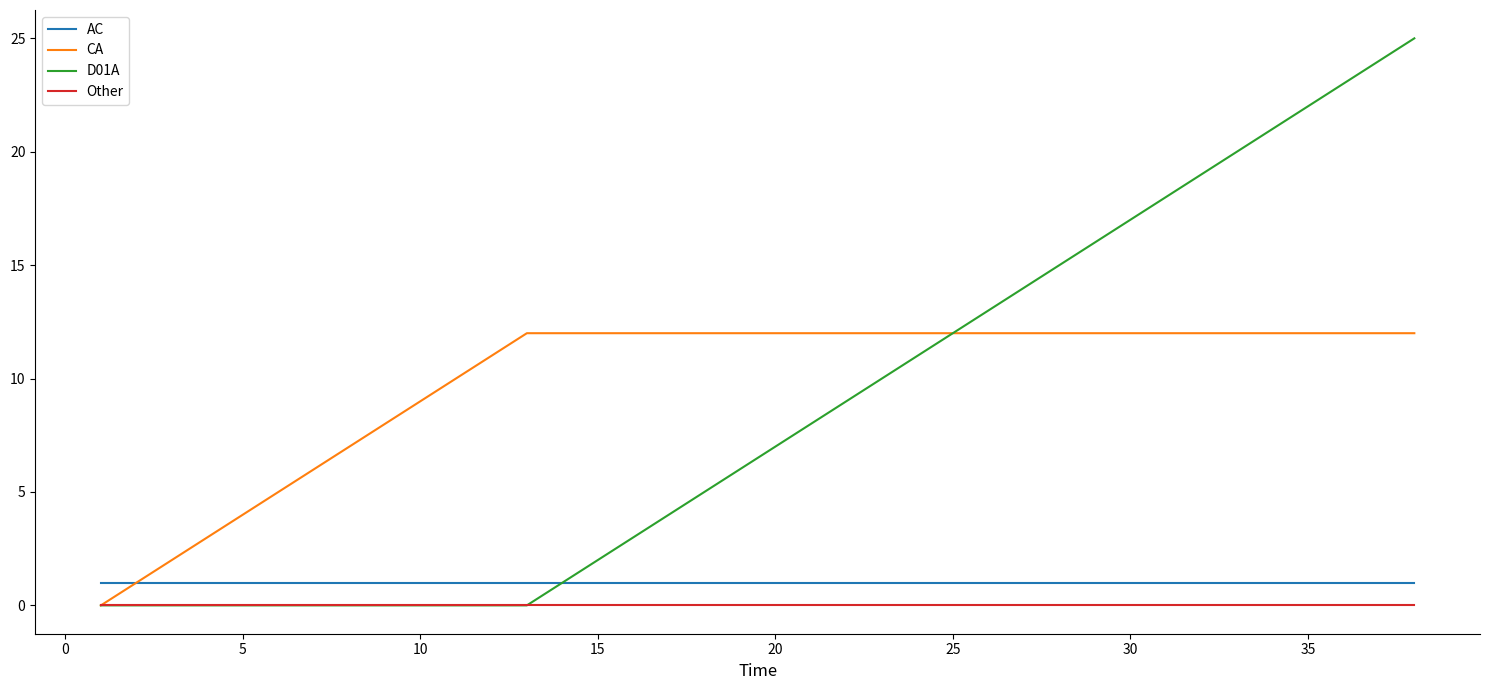

What is the sum of all AC values?

38